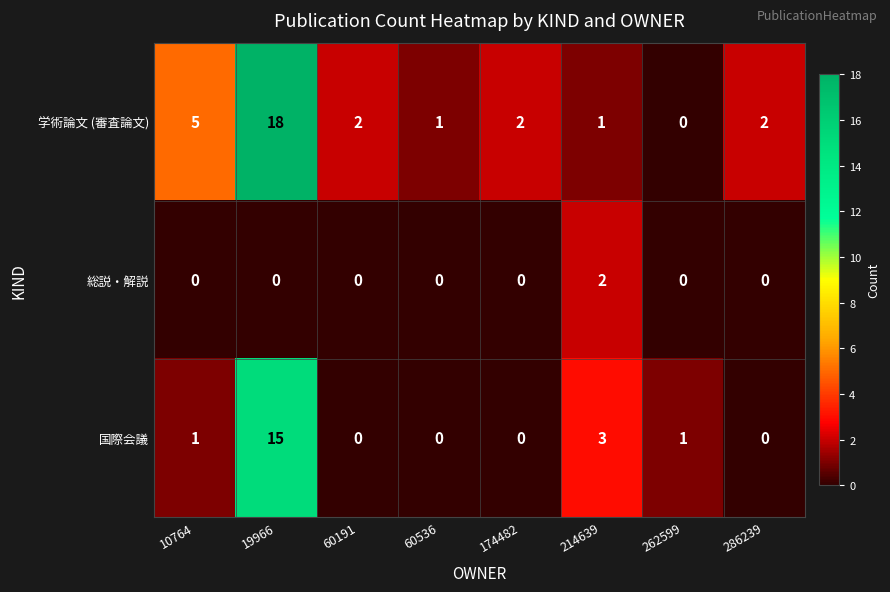

How many data points does each series have?

8